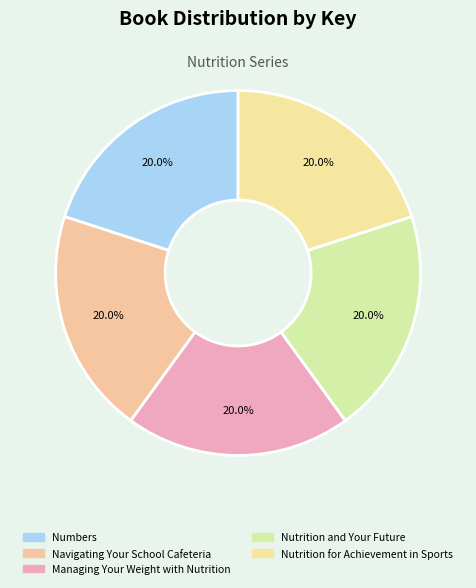

How many segments does this pie chart have?

5